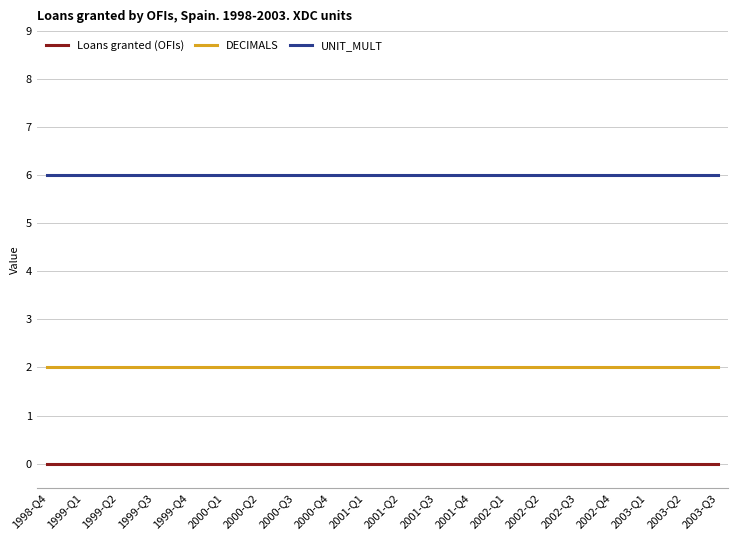

Which series has the largest total across all categories?

UNIT_MULT